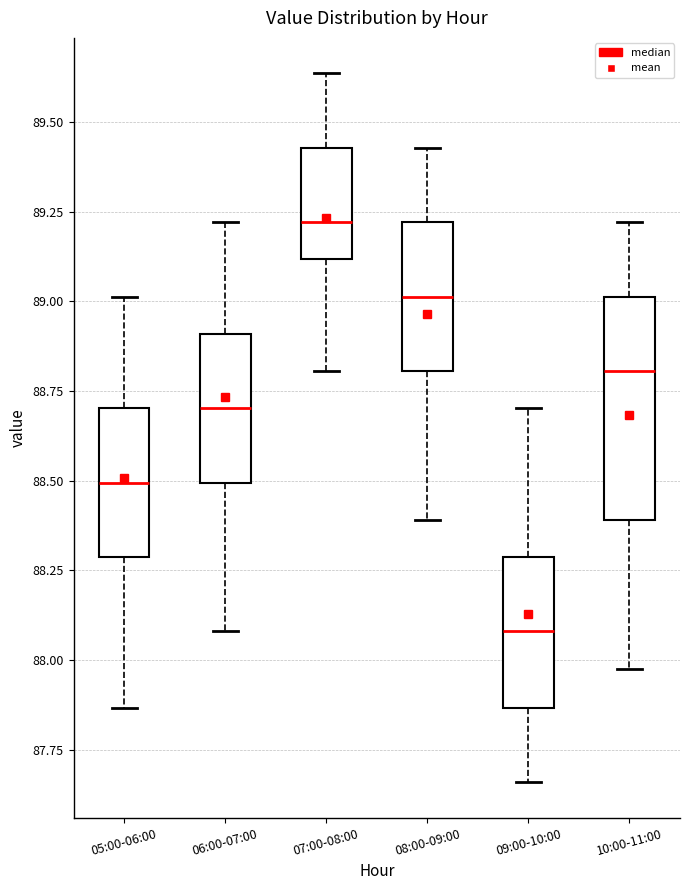

Where is the lower edge of the box for 08:00-09:00 on the y-axis? The values are not printed on the chart, so give them approximately, as read against the axis.

88.80